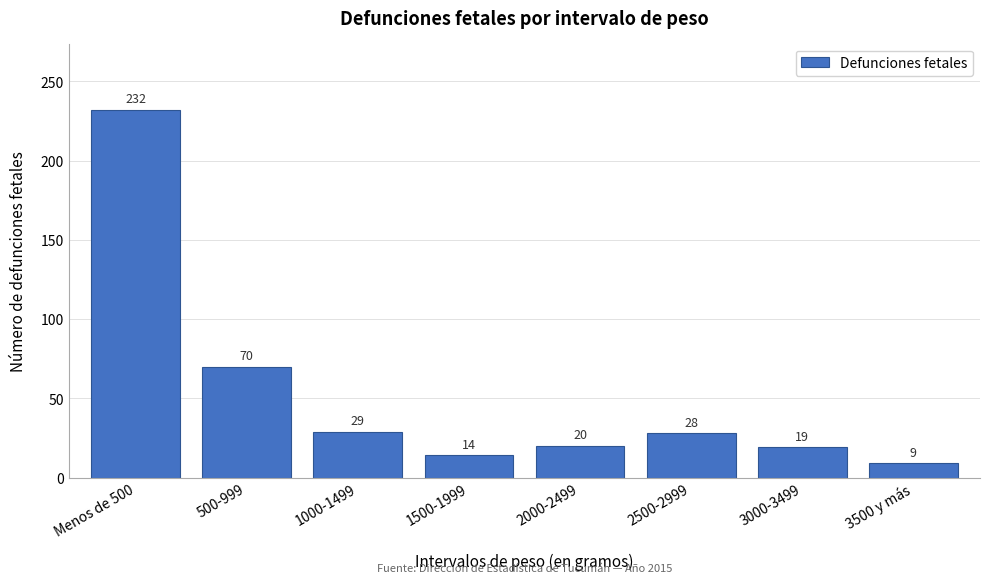

Reading left to right, transcribe all the data shown in this chart.

232	70	29	14	20	28	19	9